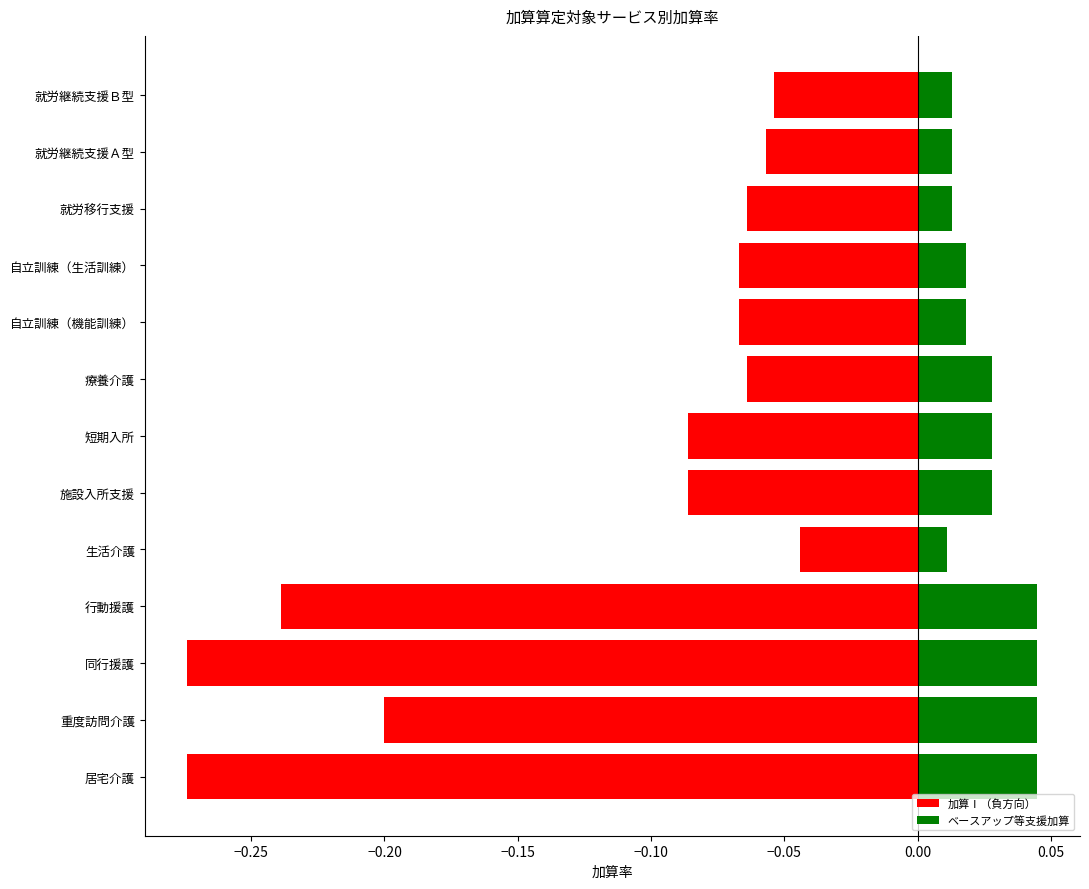

Count the number of data series in this chart.

2